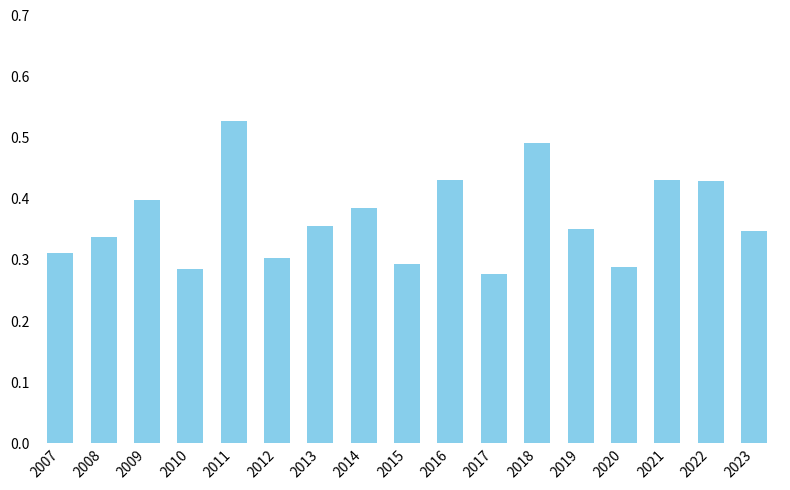

Count the number of categories in the chart.

17